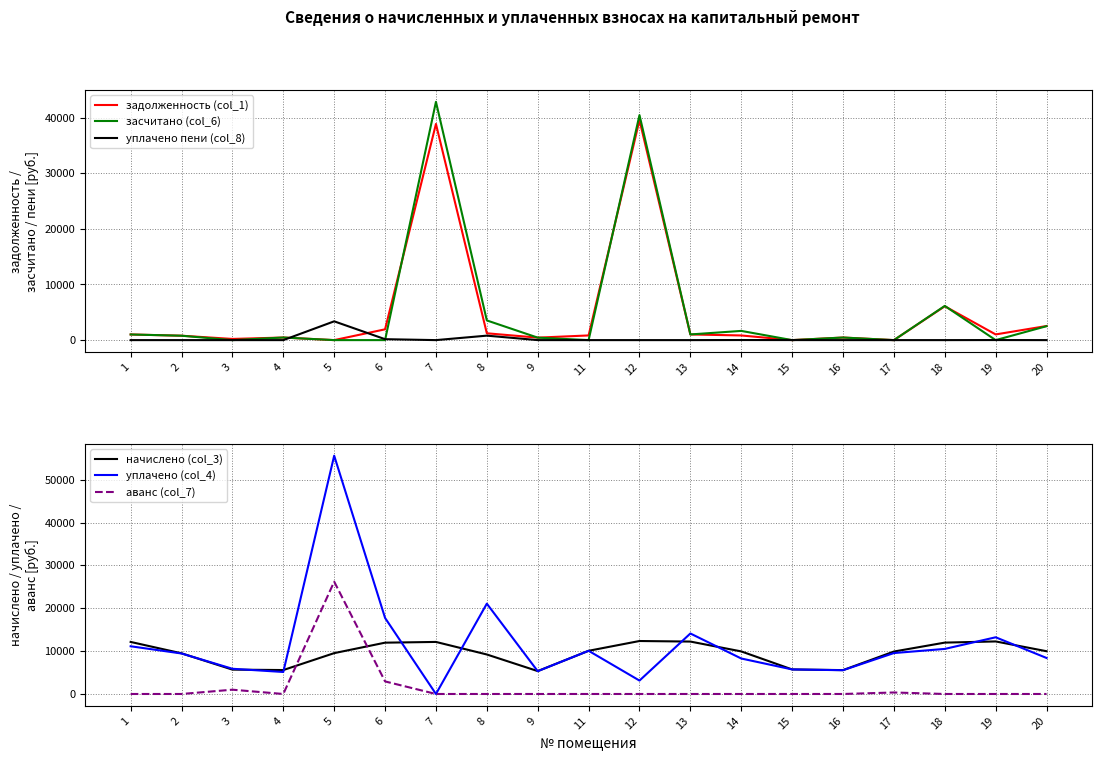

Where is начислено (col_3) nearest to the value 8848?

8